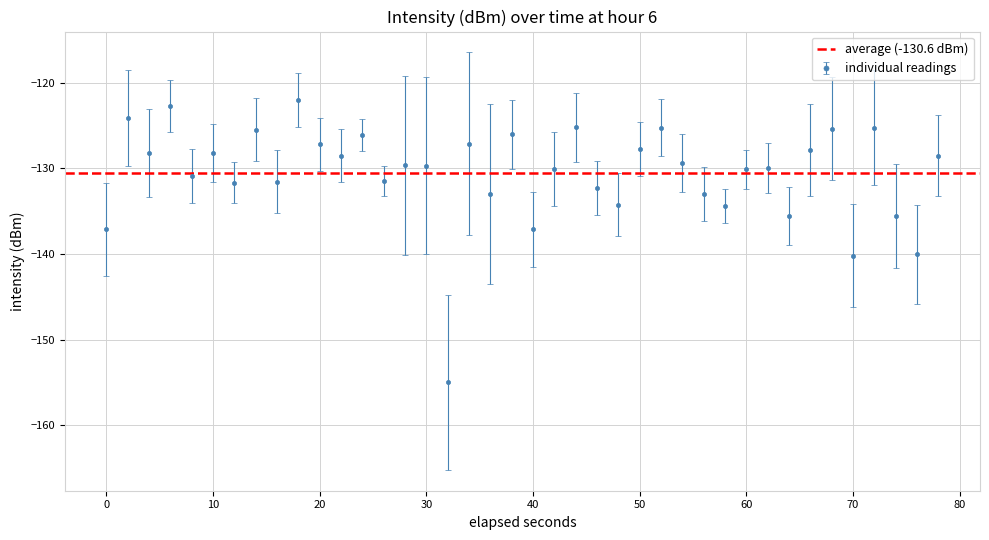

The individual readings series shows -137.1 at 0. True or false?

True